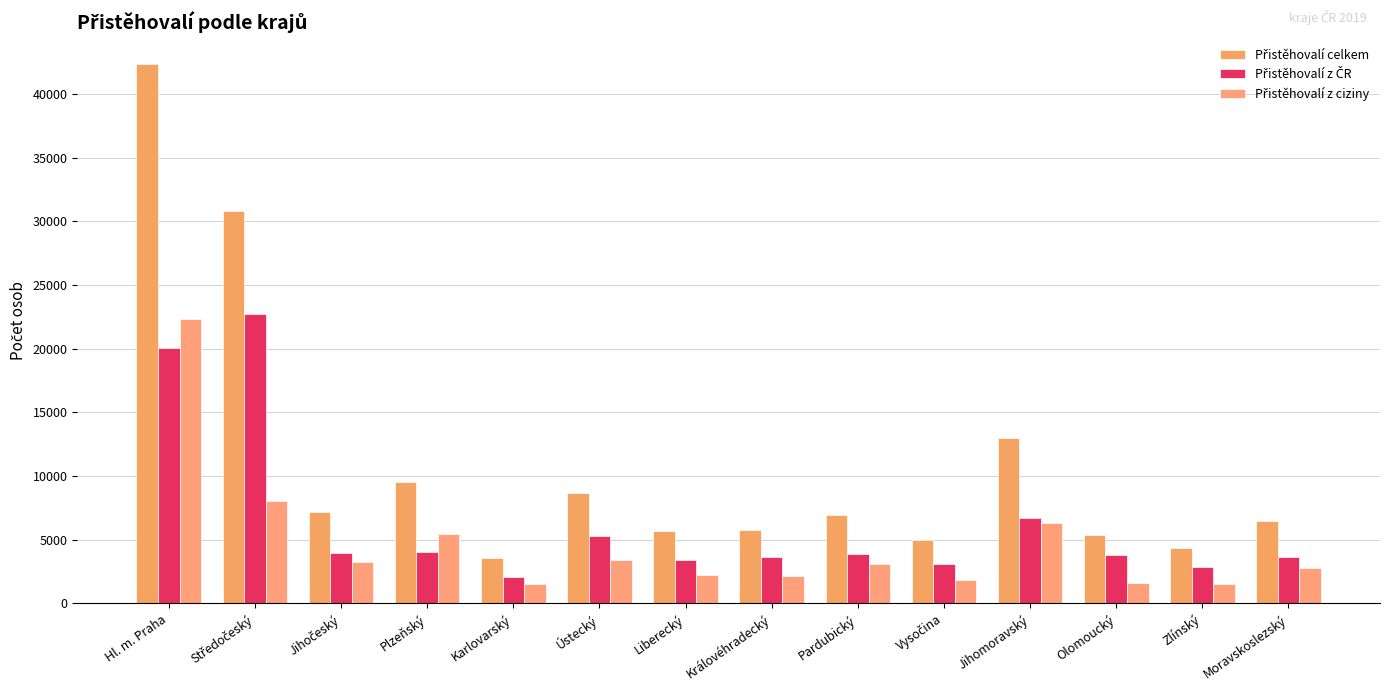

True or false: Přistěhovalí z ciziny has a value of 5492 at Hl. m. Praha.

False